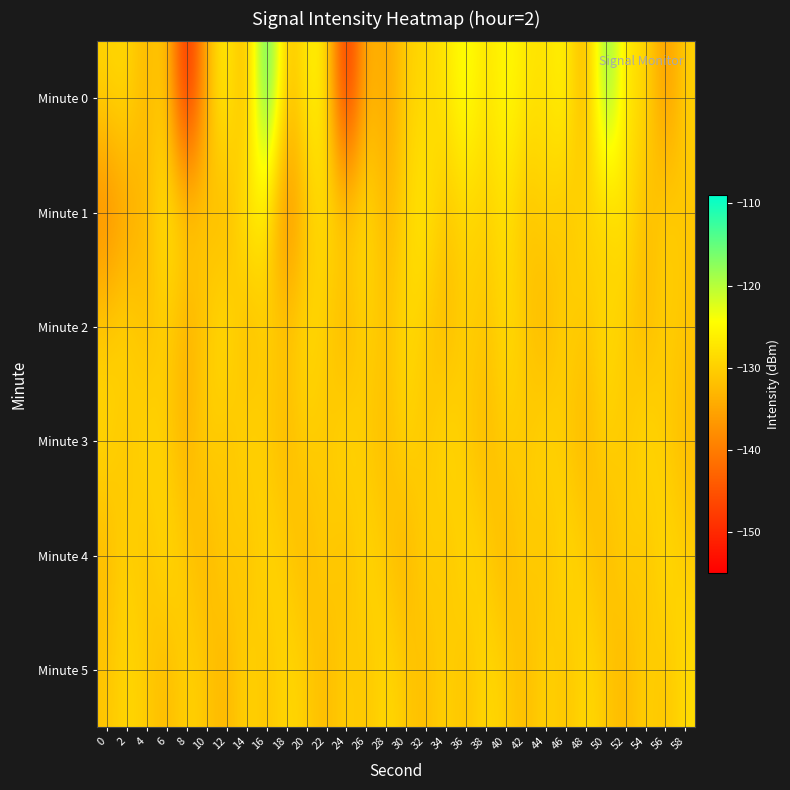

How many categories are shown in the chart?

30